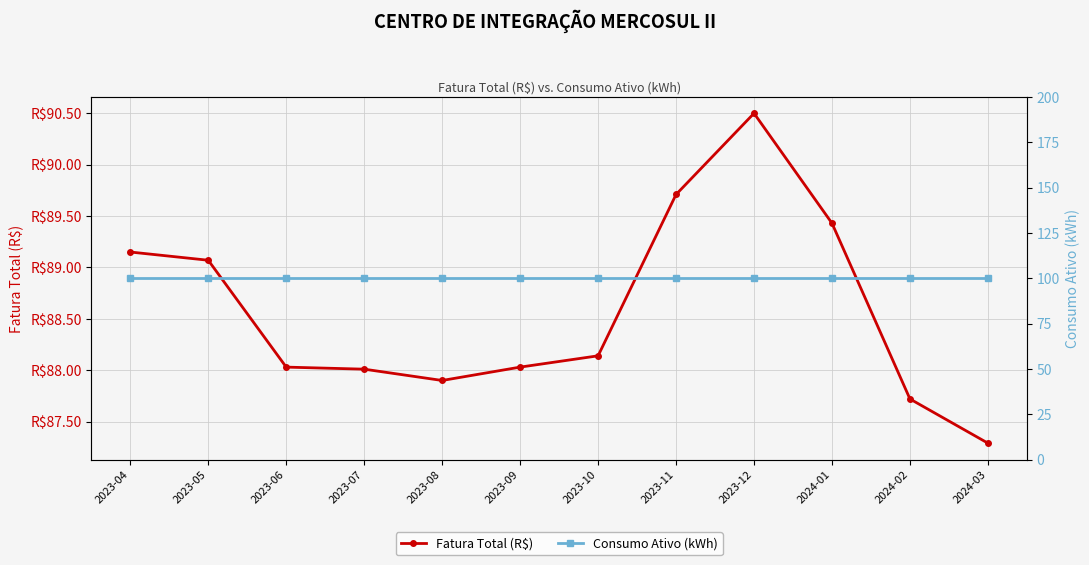

What position from the left is 2023-09?

6